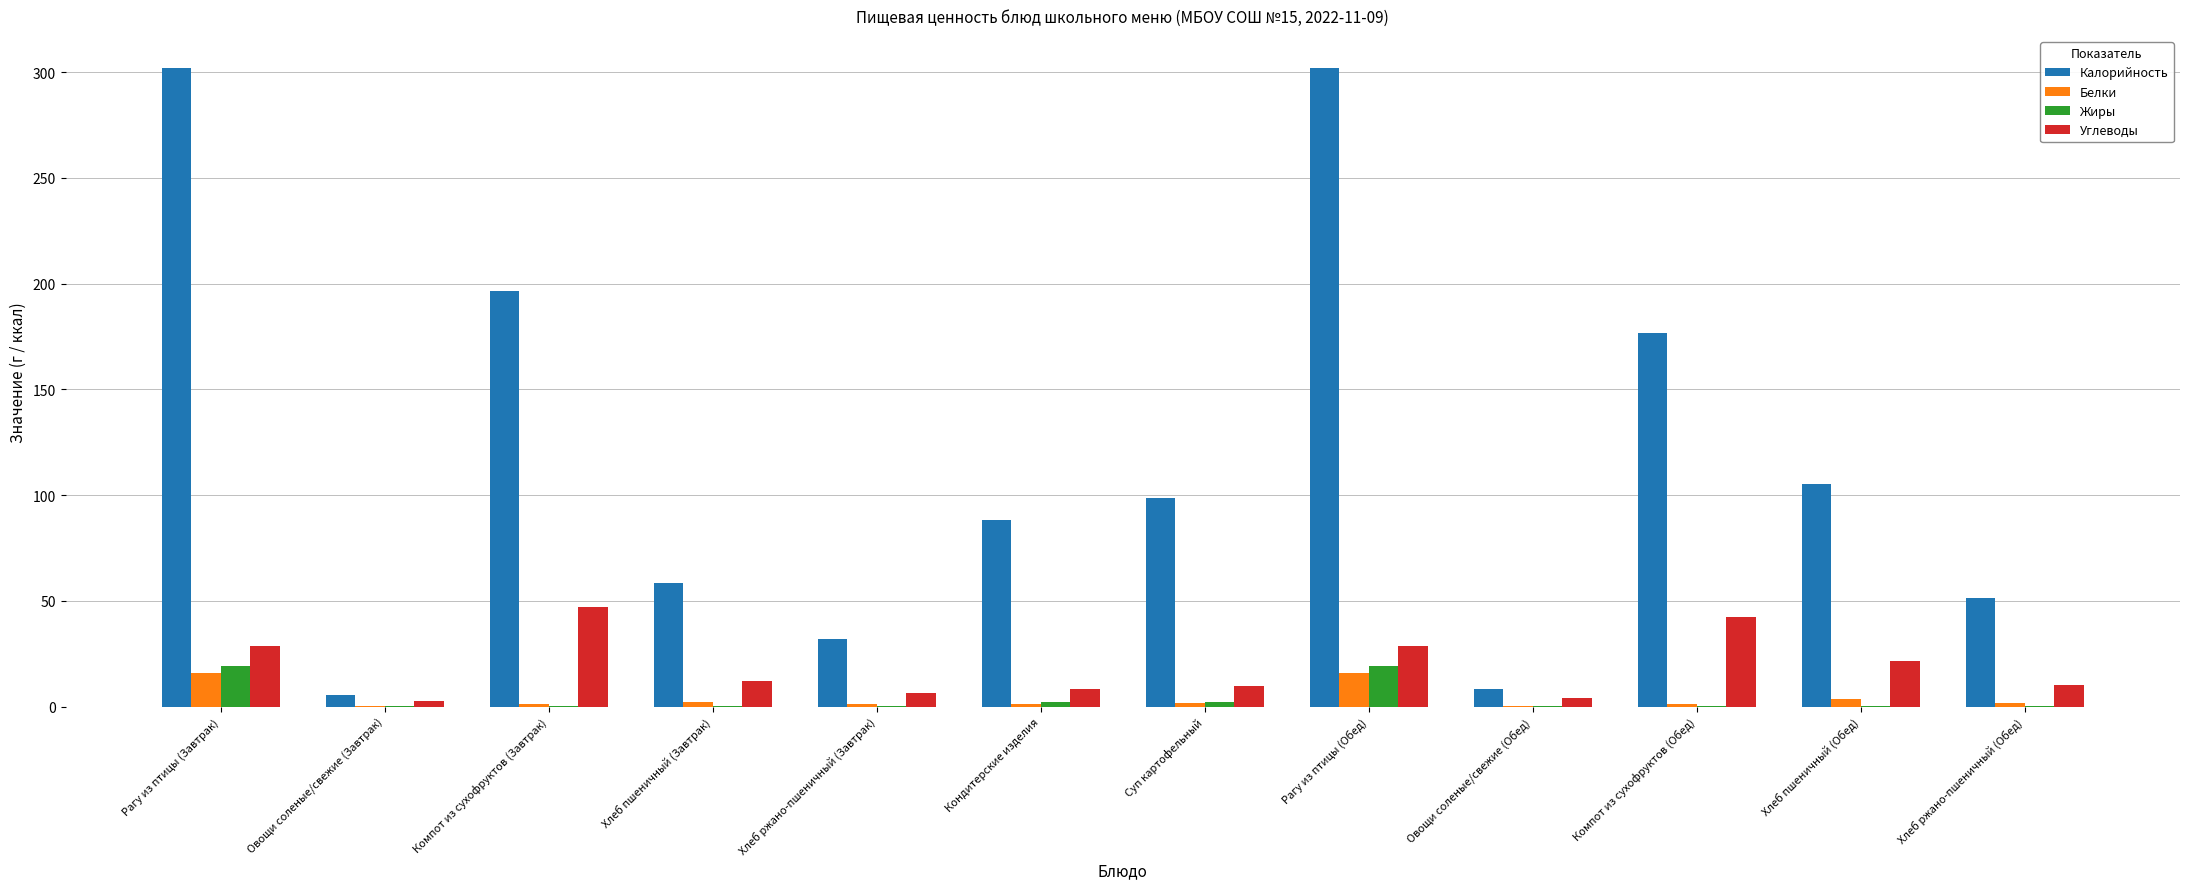

True or false: Калорийность has a value of 105.2 at Хлеб пшеничный (Обед).

True